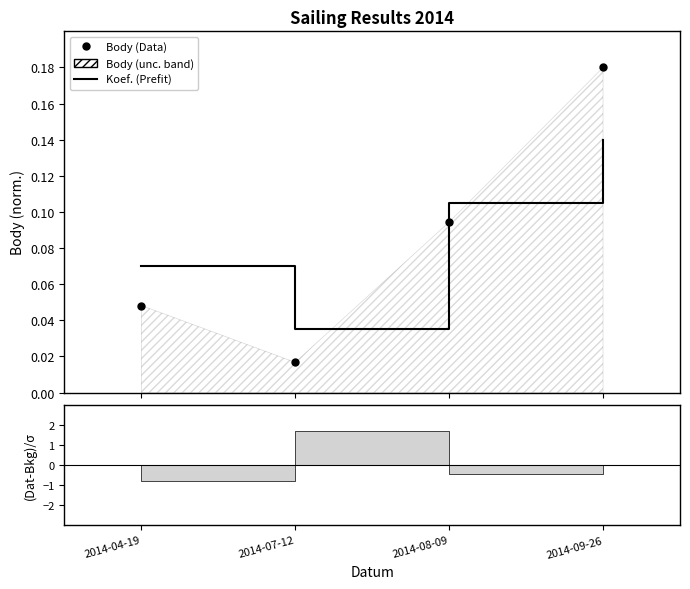

The value of Koef. at 2014-07-12 is 0.0. True or false?

False